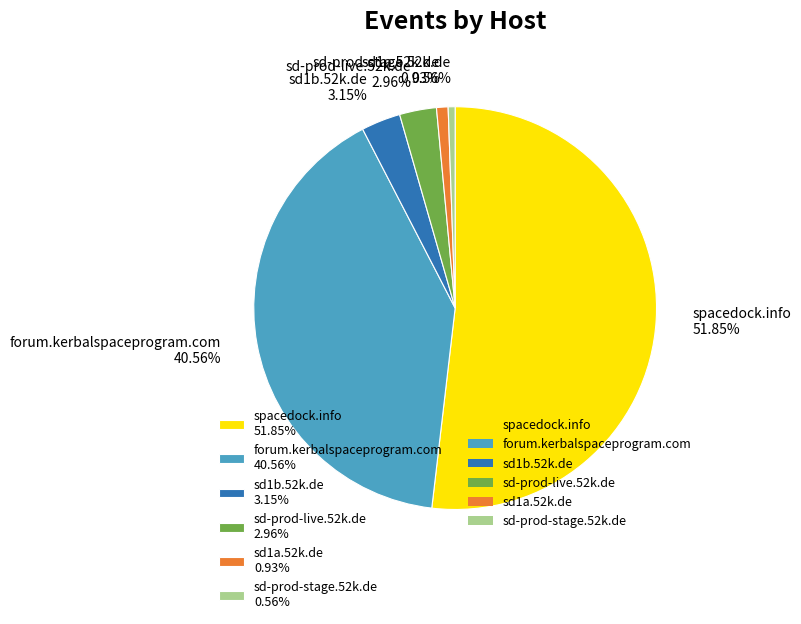

To the nearest percent, what percentage of the pie is sd-prod-stage.52k.de?

1%